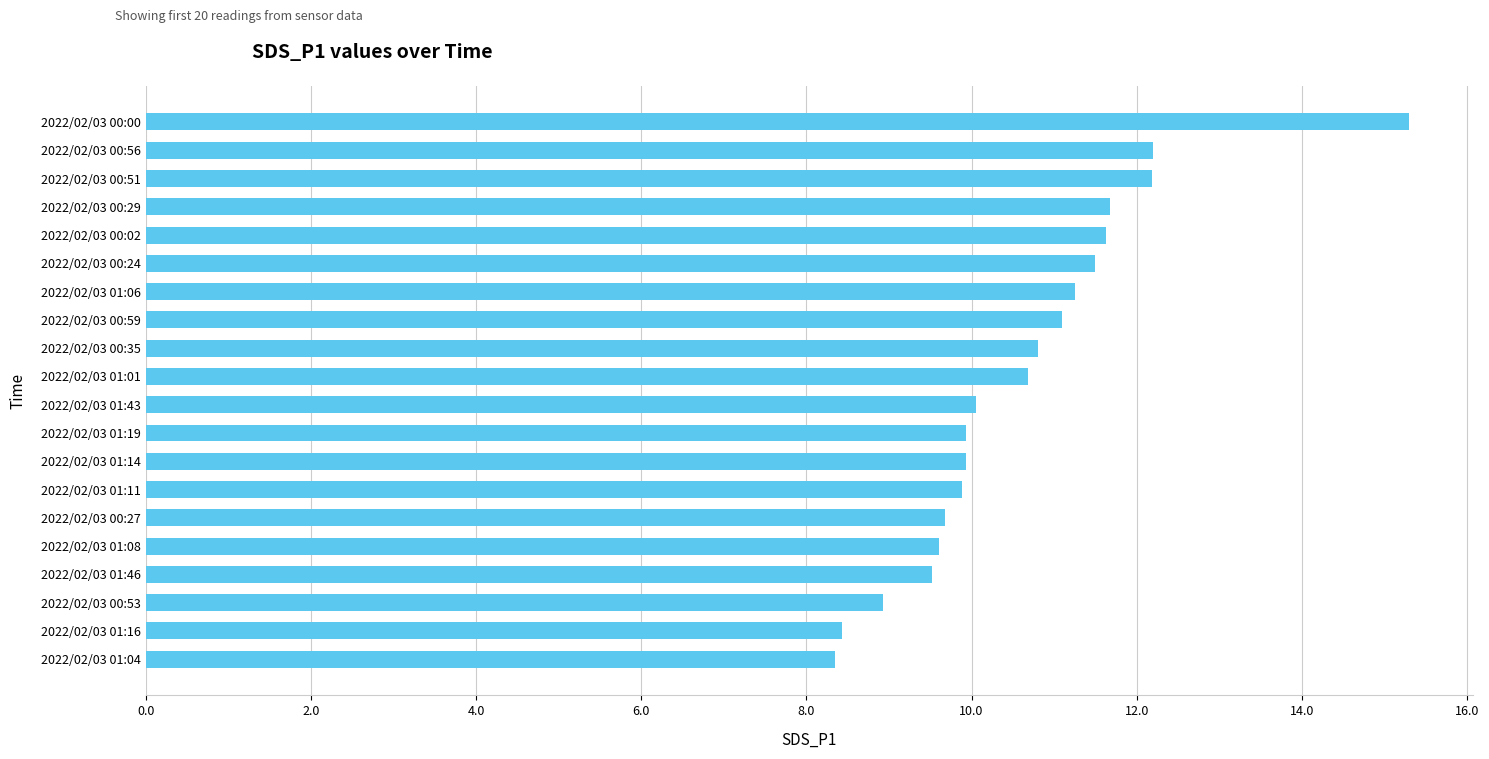

Approximately how many times larger is the value at 2022/02/03 00:59 compared to 2022/02/03 01:01?

1.0